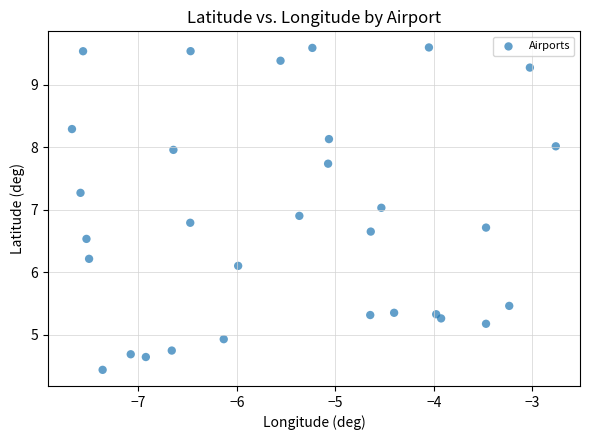

What is the range of X values (max minus min)?

4.9